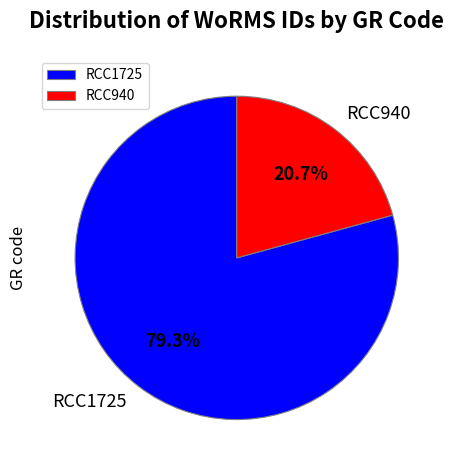

To the nearest percent, what is the difference between the largest and smallest slice percentages?

59%